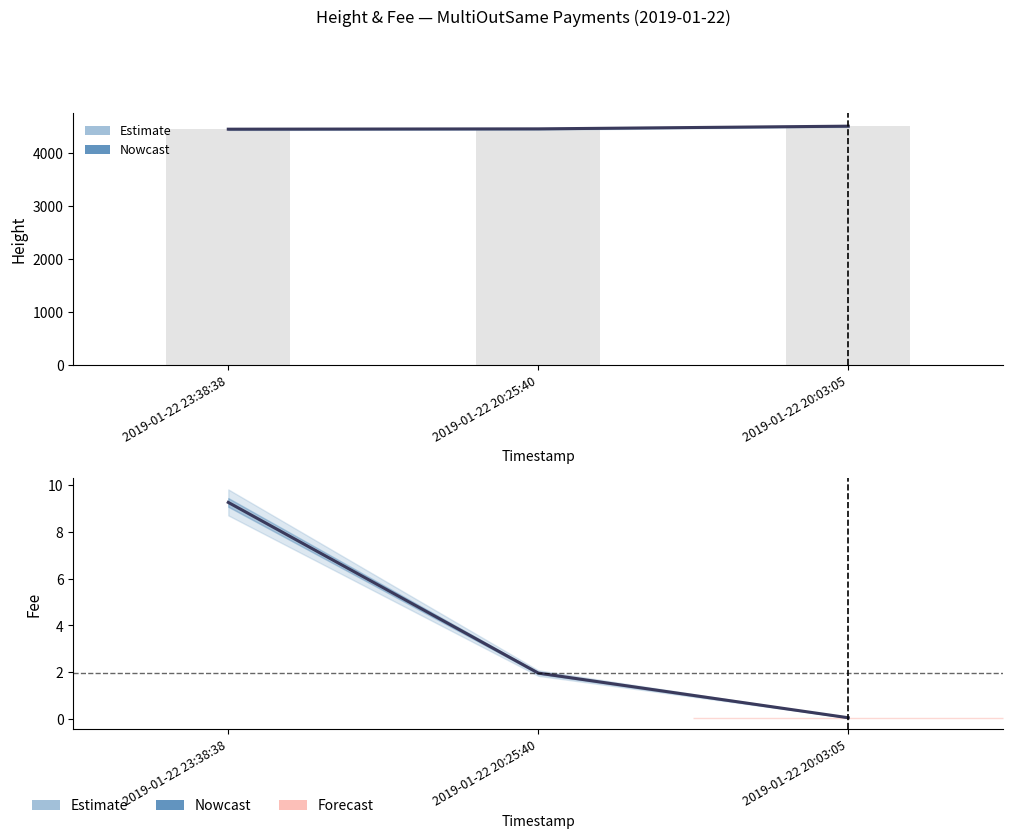

Rank the series by their maximum value, from highest to lowest.

Height, Fee